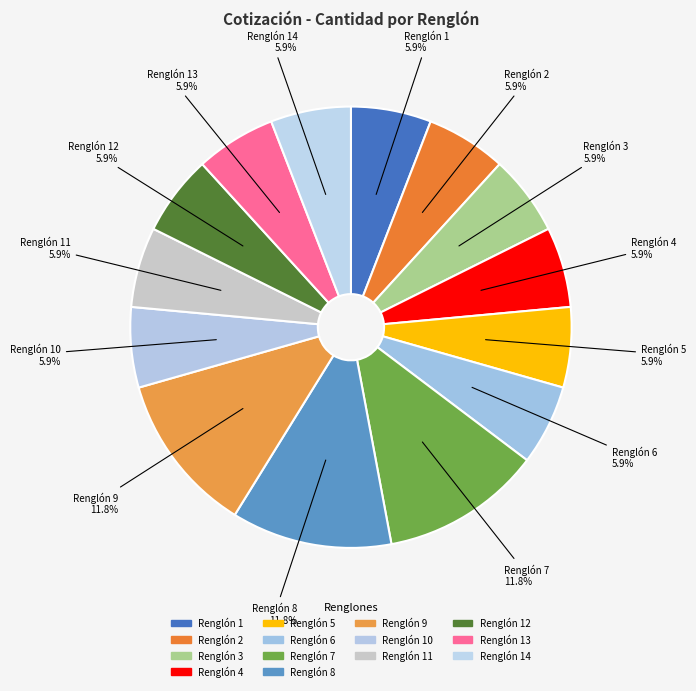

To the nearest percent, what is the difference between the largest and smallest slice percentages?

6%